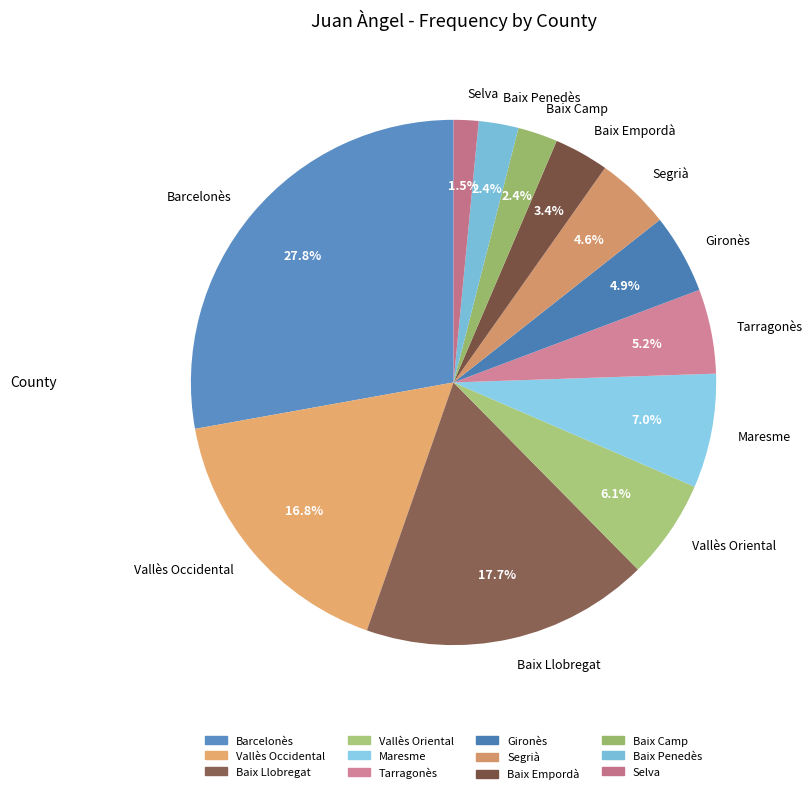

To the nearest percent, what is the difference between the largest and smallest slice percentages?

26%